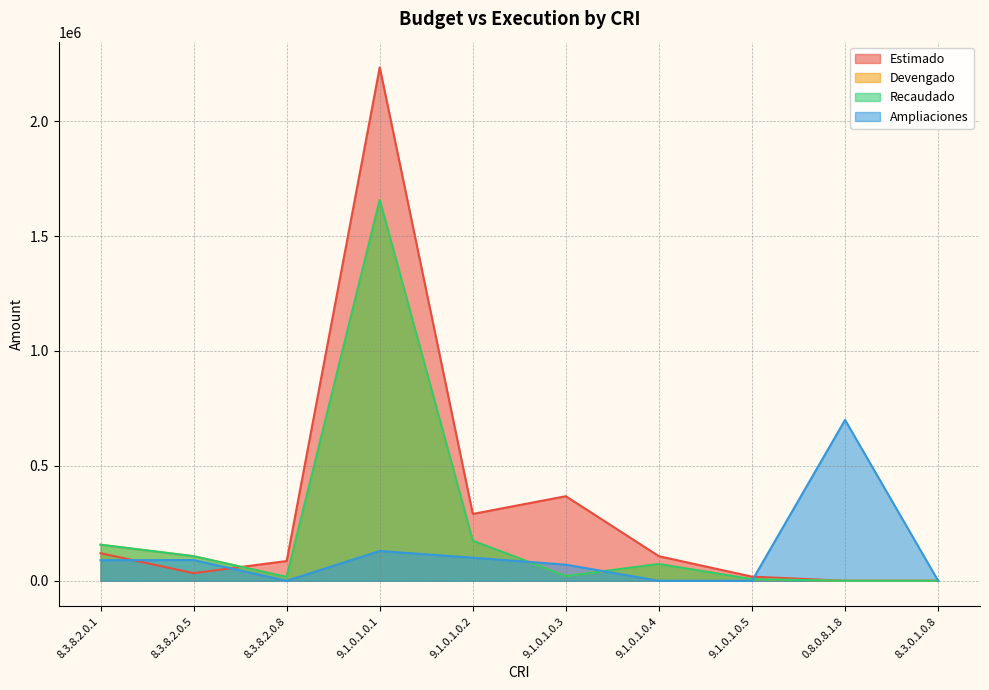

True or false: Estimado has a value of 0.0 at 0.8.0.8.1.8.

True